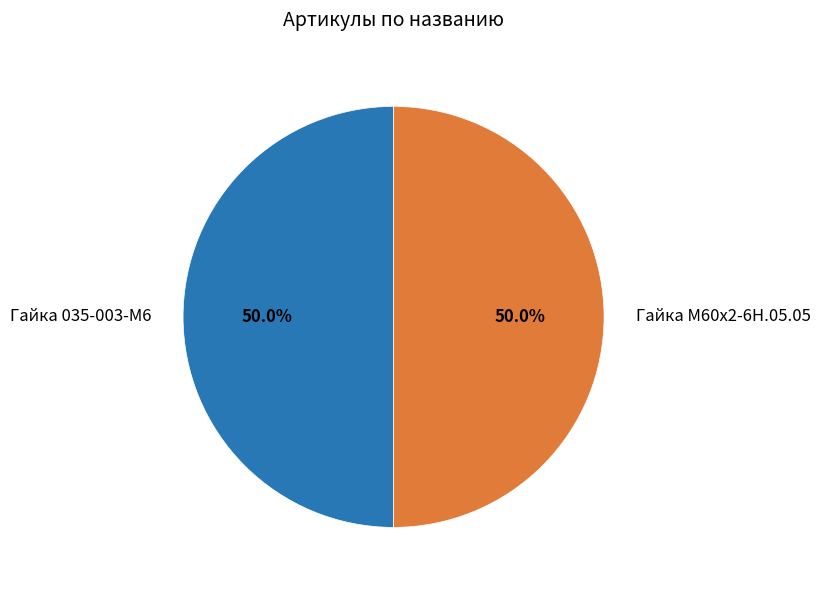

To the nearest percent, what percentage of the pie is Гайка М60х2-6Н.05.05?

50%